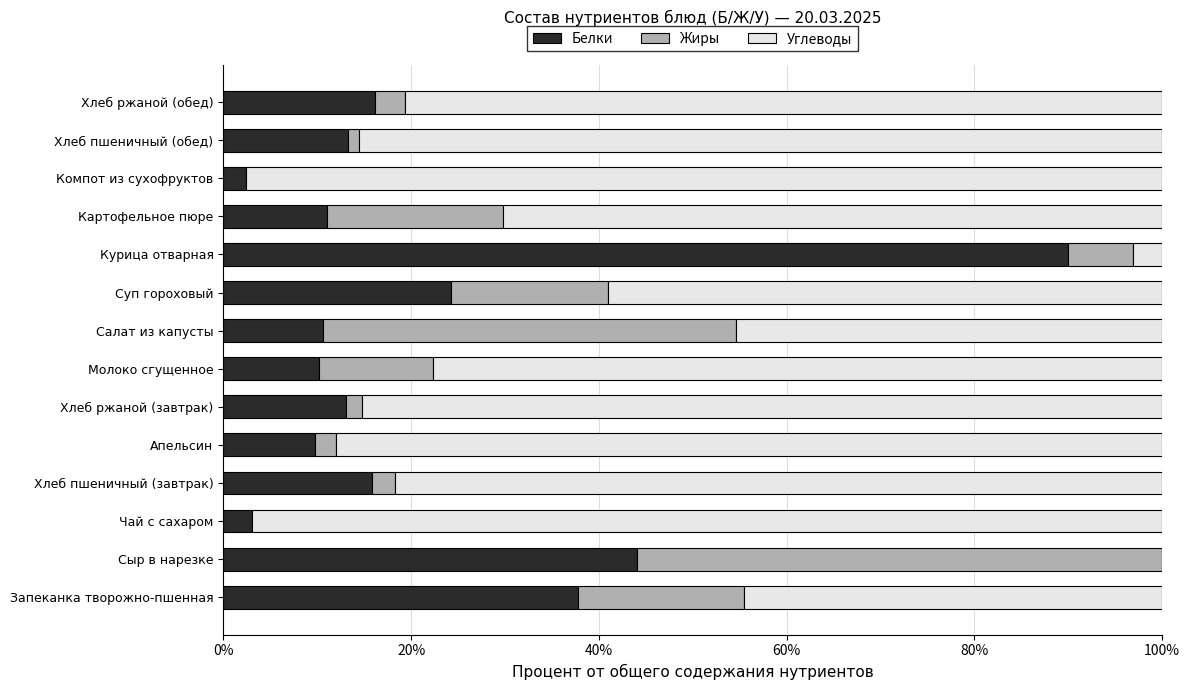

Which category has the highest value in the Белки series?

Курица отварная